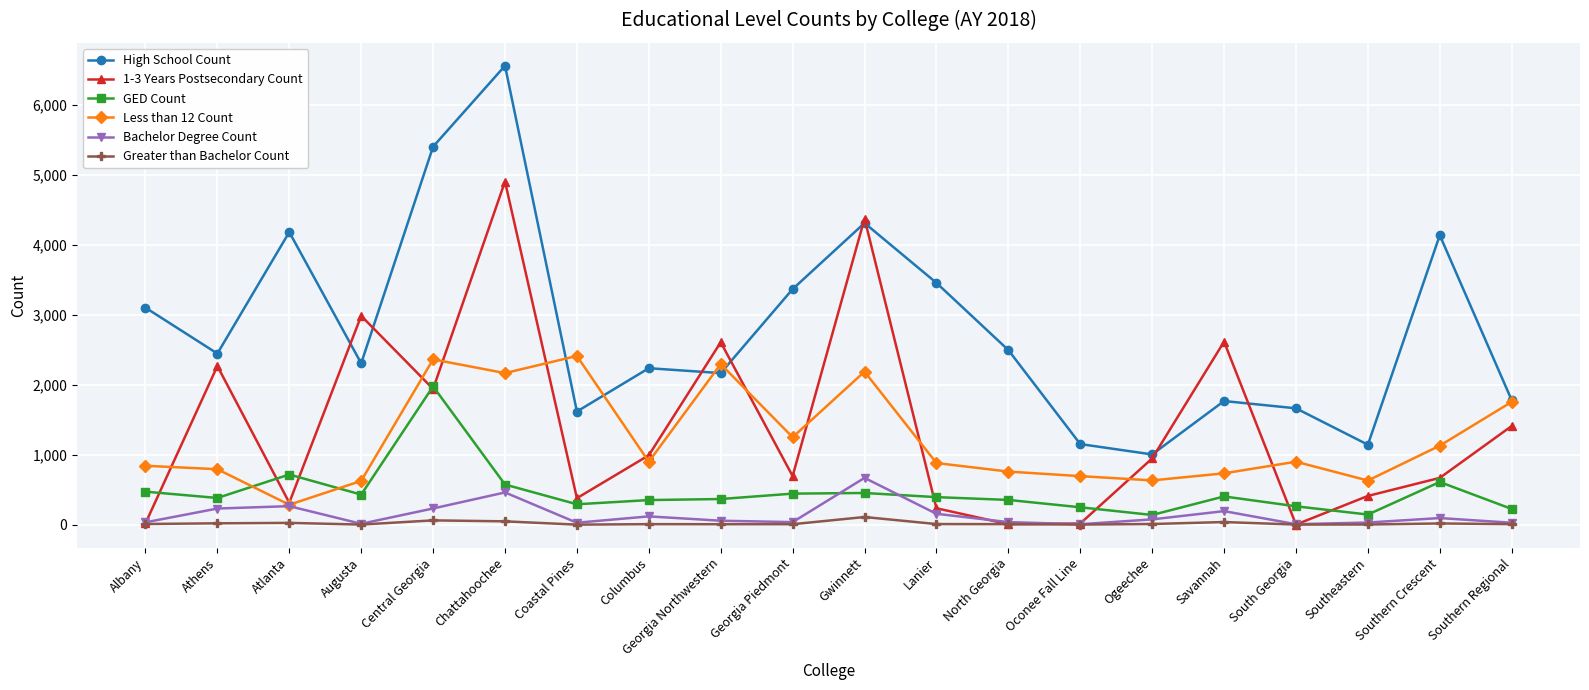

Which series has the largest range (max minus min)?

High School Count